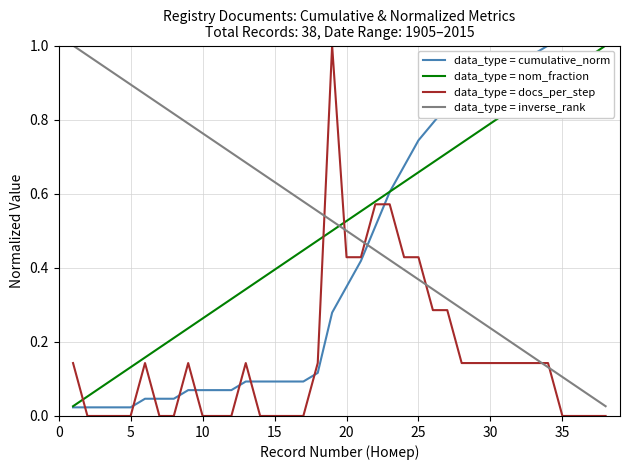

How many times do data_type = nom_fraction and data_type = inverse_rank cross each other?

1